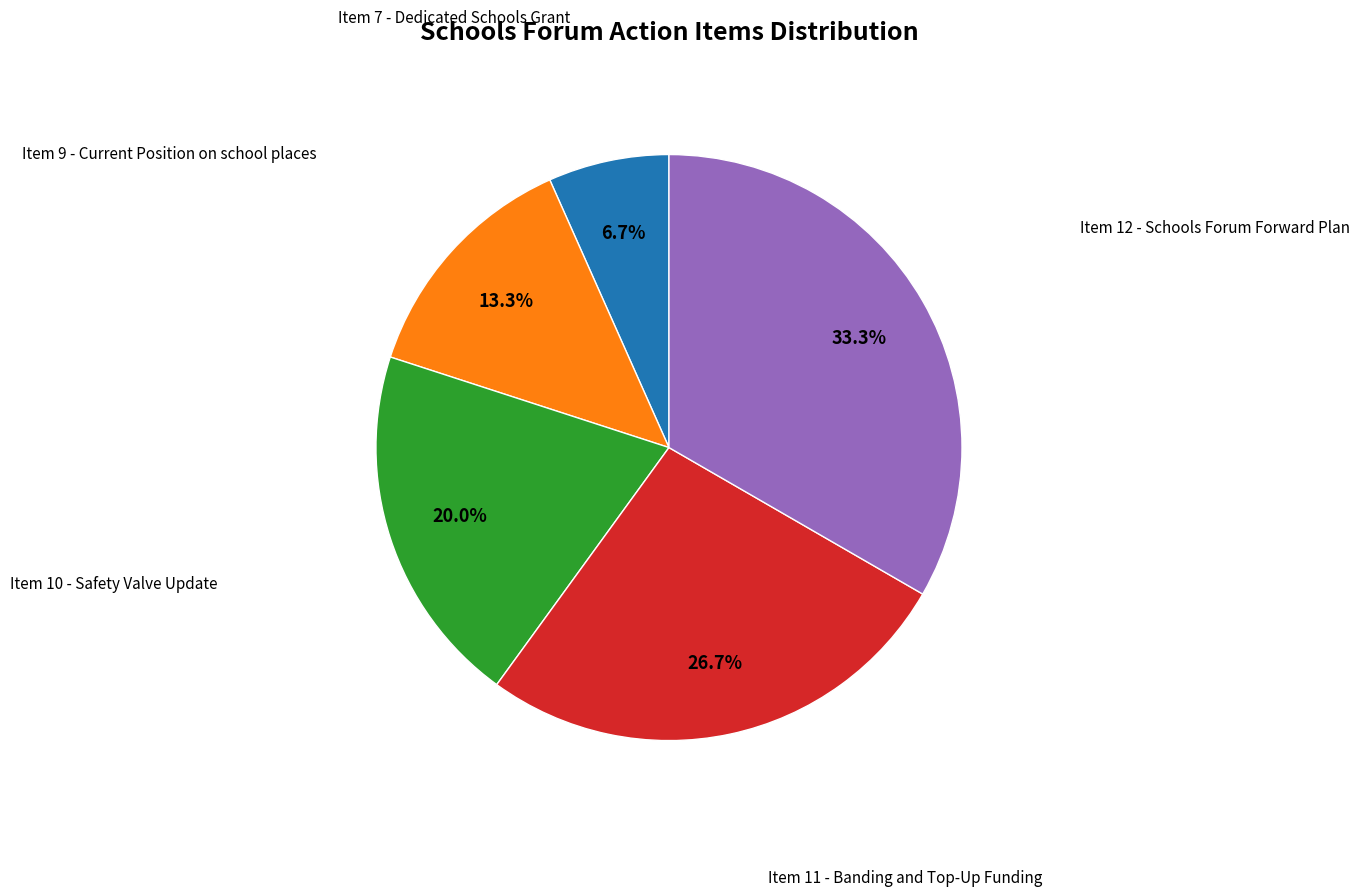

Is there any slice that represents more than half of the pie?

No